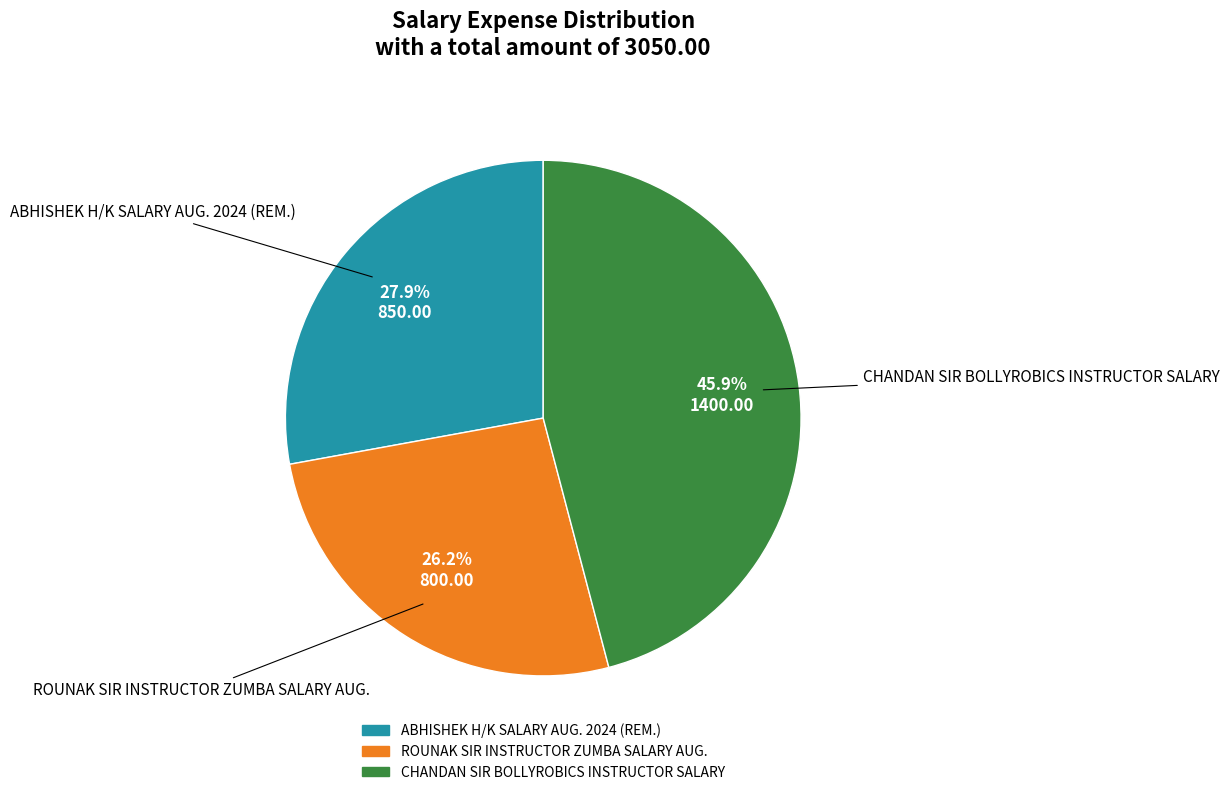

What is the smallest slice in the pie chart?

ROUNAK SIR INSTRUCTOR ZUMBA SALARY AUG.